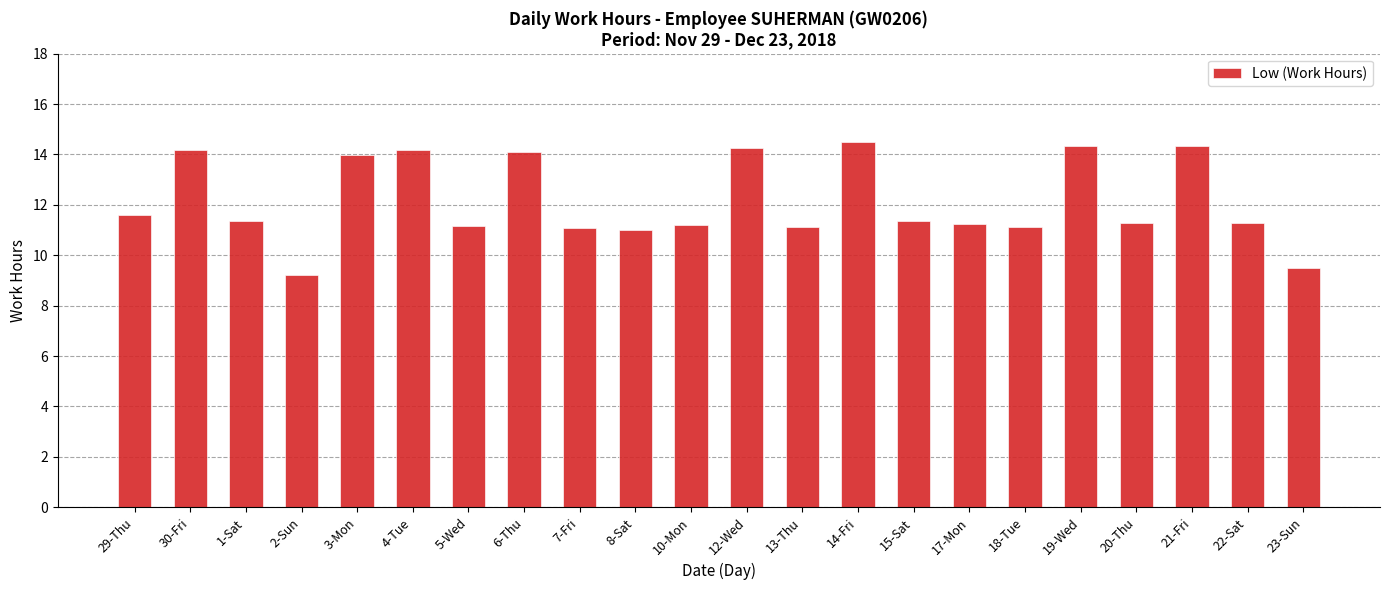

What is the smallest value displayed?

9.2